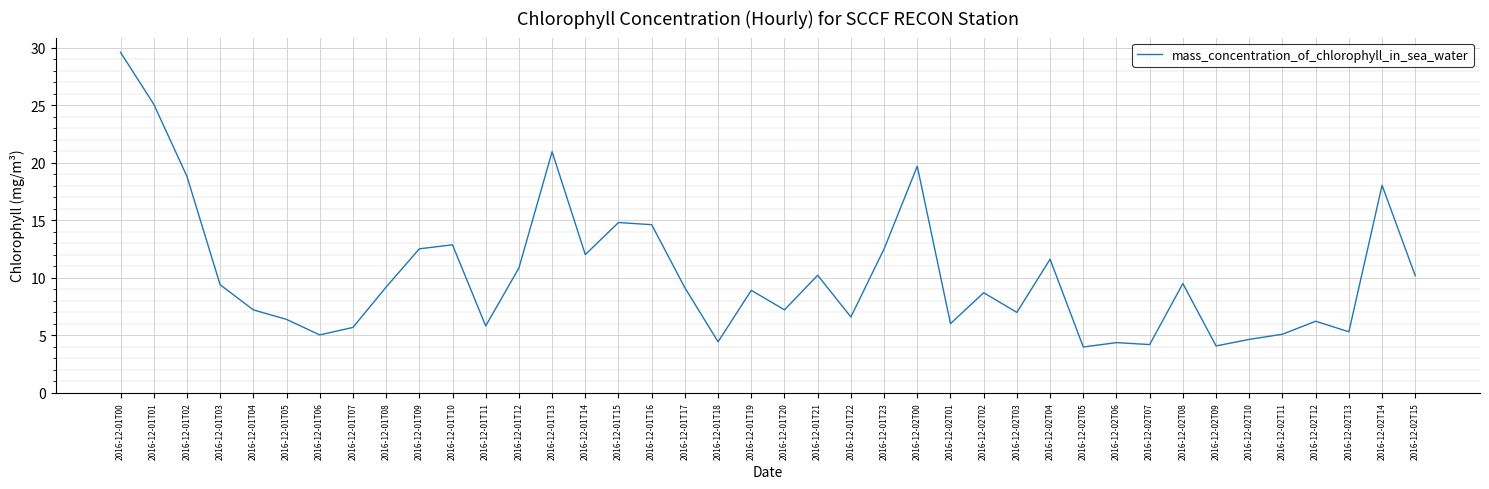

Count the number of categories in the chart.

40